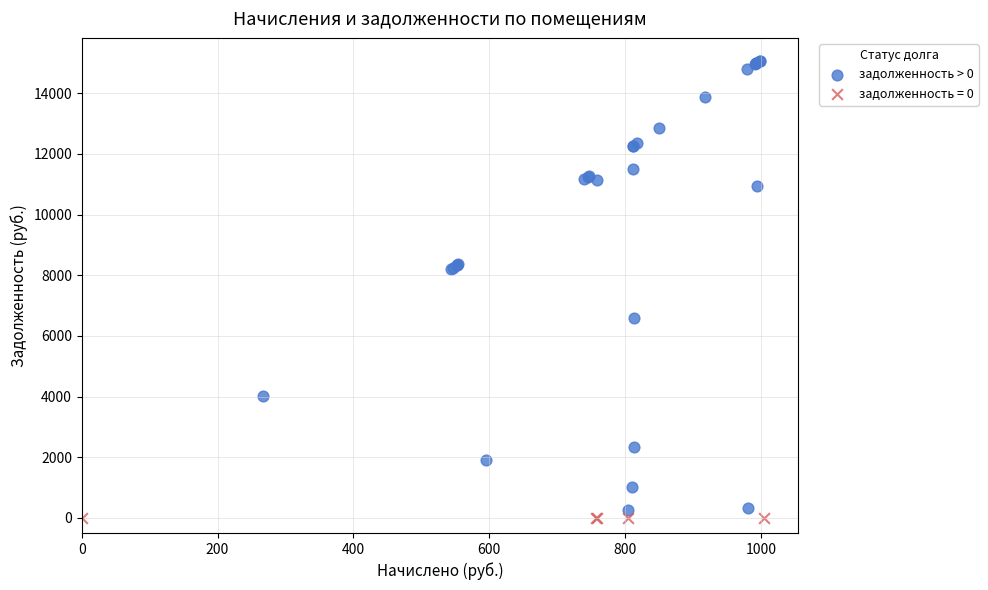

Which series reaches the maximum Y coordinate?

задолженность > 0